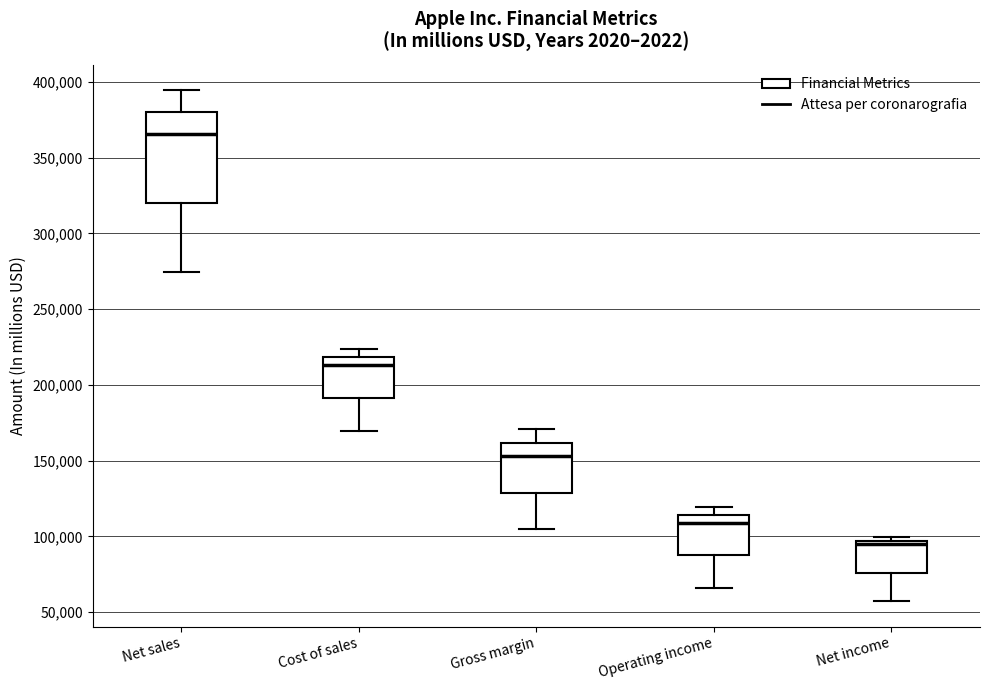

Reading left to right, transcribe this box plot: for each box, give where its median line is, the range the box spans, and where its two whiskers end, as read against the y-axis. The values are not printed on the chart, so give them approximately, as read against the axis.

Net sales: median 365000, box 320000 to 380000, whiskers 275000 to 395000
Cost of sales: median 215000, box 190000 to 220000, whiskers 170000 to 225000
Gross margin: median 155000, box 130000 to 160000, whiskers 105000 to 170000
Operating income: median 110000, box 90000 to 115000, whiskers 65000 to 120000
Net income: median 95000 (just below the box's upper edge), box 75000 to 95000, whiskers 55000 to 100000